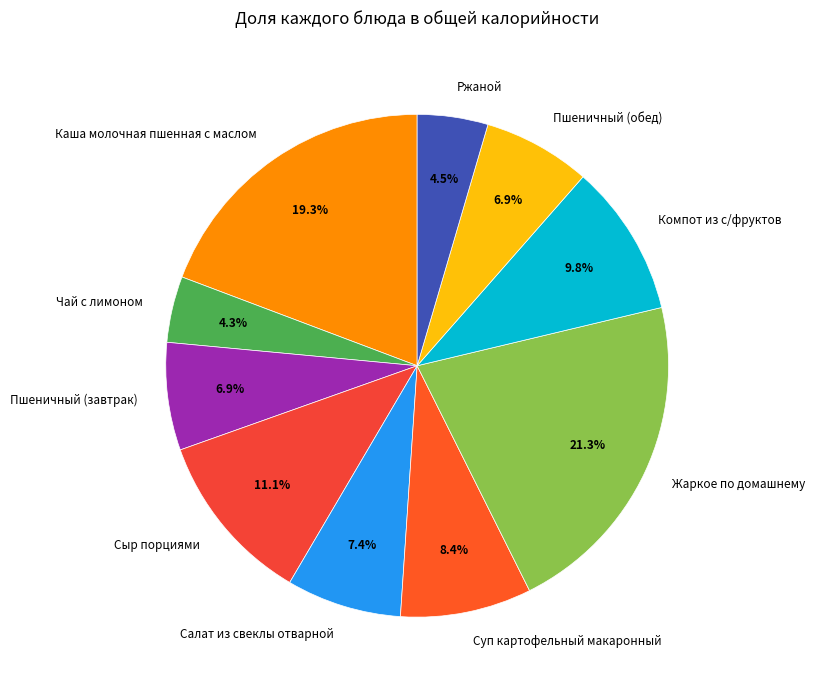

Approximately how many times larger is the value at Пшеничный (завтрак) compared to Чай с лимоном?

1.6